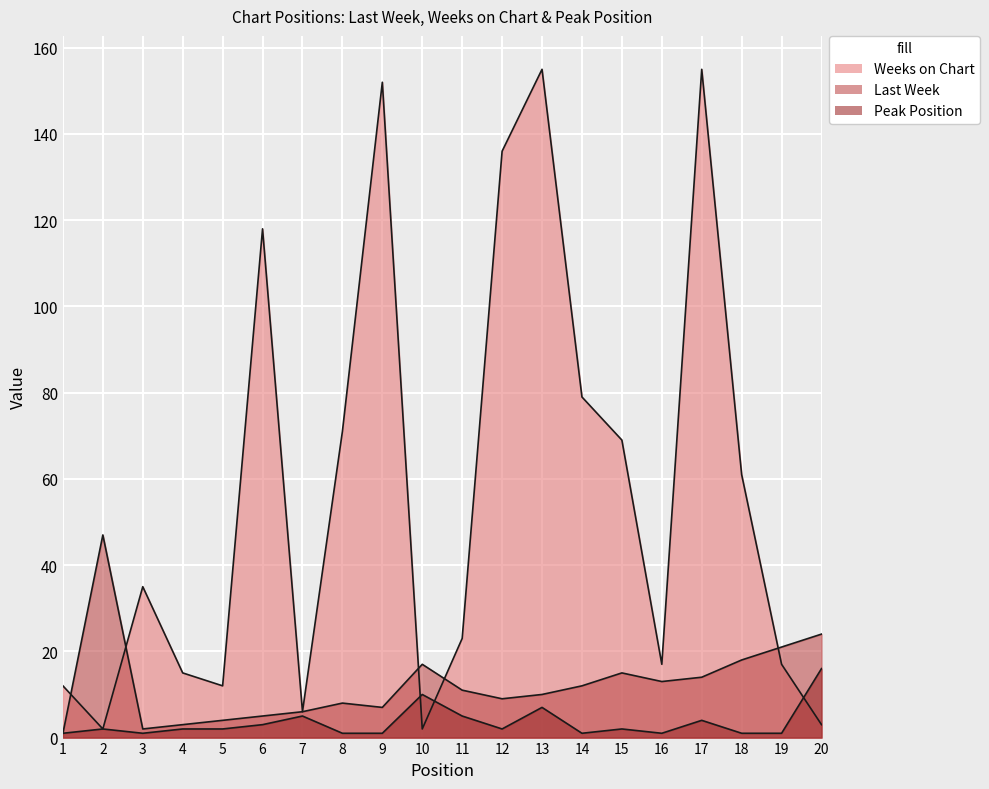

True or false: Peak Position and Last Week intersect in this chart.

False